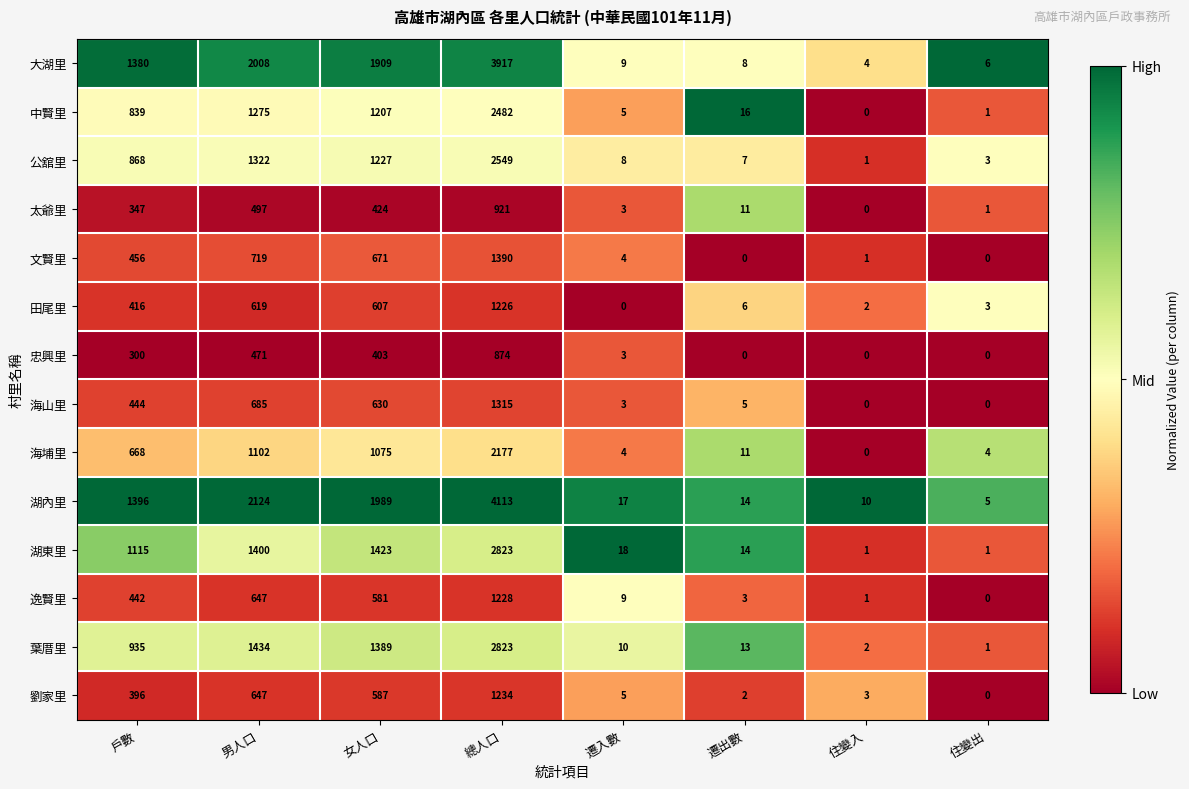

List the labels in order of 湖內里 value, largest first.

總人口, 男人口, 女人口, 戶數, 遷入數, 遷出數, 住變入, 住變出